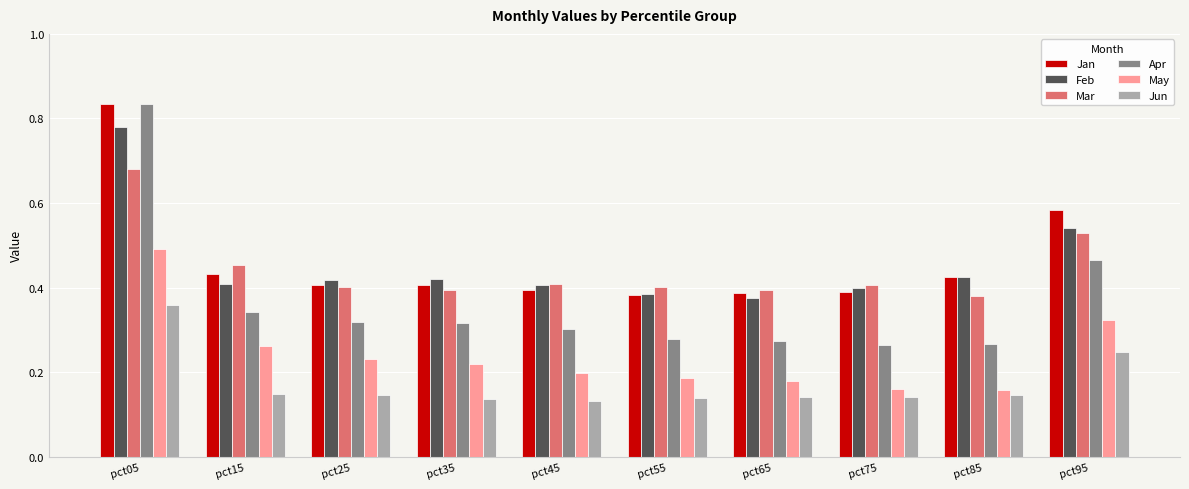

At pct35, list the series in order from largest to smallest.

Feb, Jan, Mar, Apr, May, Jun